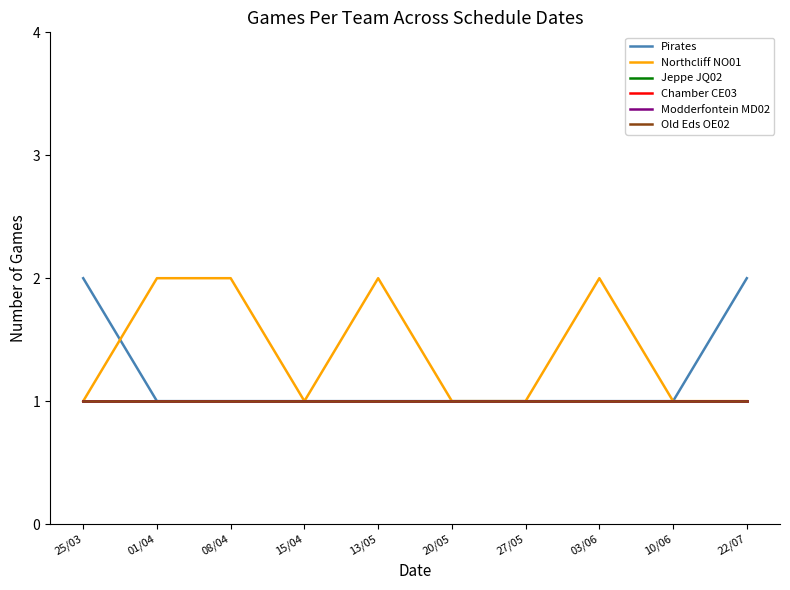

Which series has the largest total across all categories?

Northcliff NO01